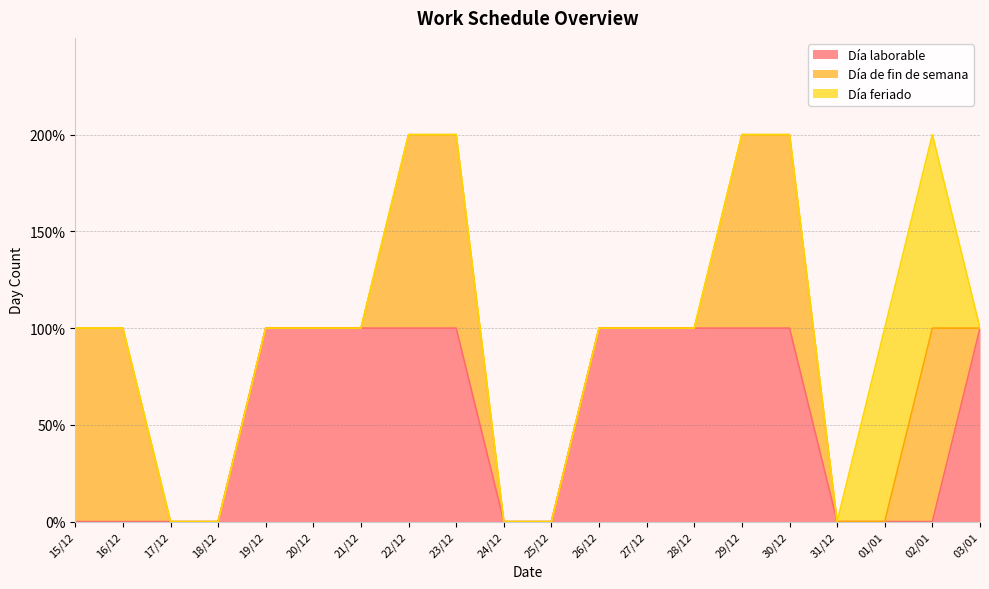

Rank the series by their maximum value, from lowest to highest.

Día laborable, Día de fin de semana, Día feriado